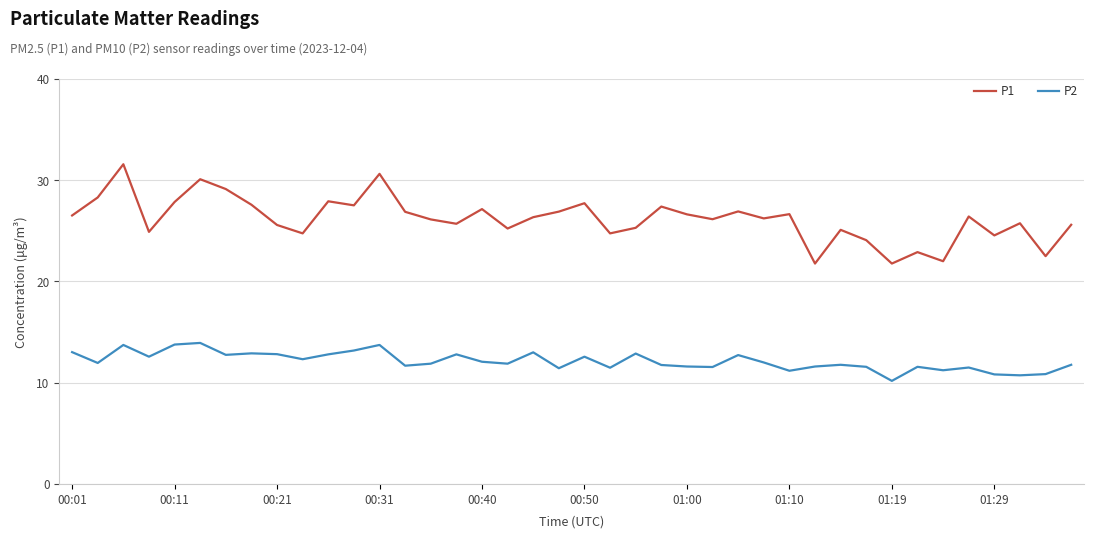

Which series has the largest range (max minus min)?

P1